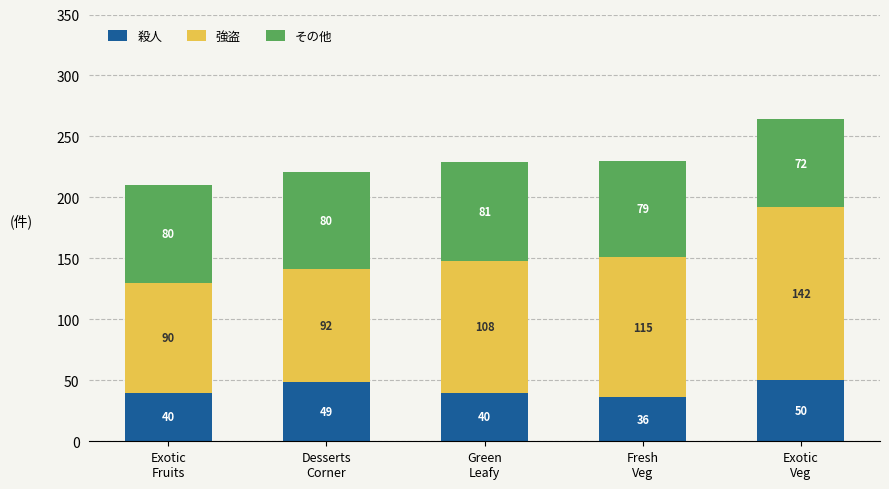

What is the lowest value of the 殺人 series?

36